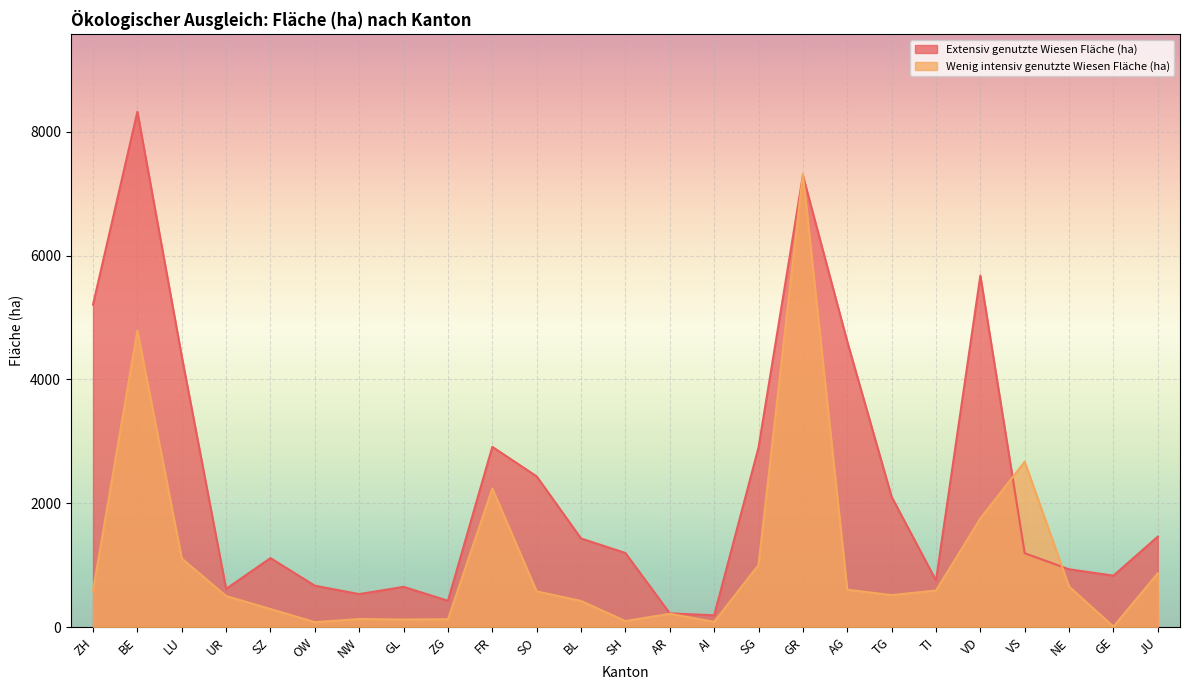

At which category does Wenig intensiv genutzte Wiesen Fläche (ha) reach its first local peak?

BE